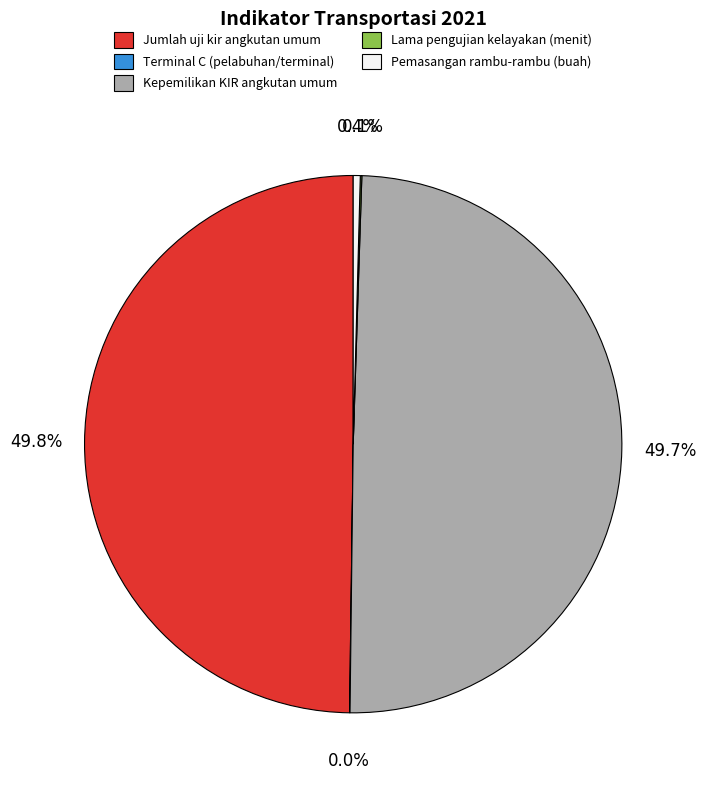

Does Jumlah uji kir angkutan umum account for over 50% of the chart?

No